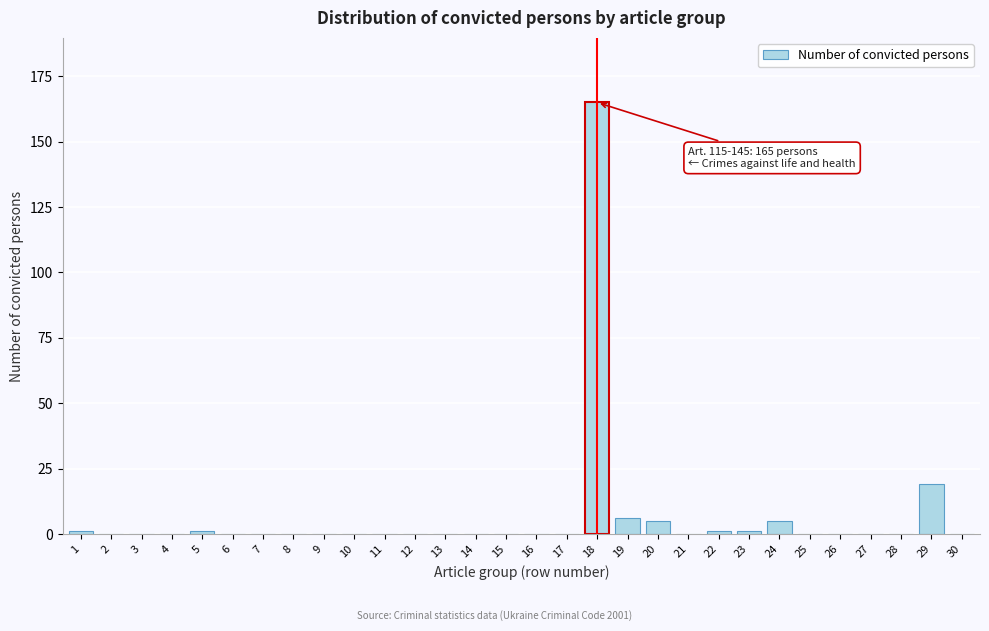

Reading right to left, extract all data points from this chart.

30=0	29=19	28=0	27=0	26=0	25=0	24=5	23=1	22=1	21=0	20=5	19=6	18=165	17=0	16=0	15=0	14=0	13=0	12=0	11=0	10=0	9=0	8=0	7=0	6=0	5=1	4=0	3=0	2=0	1=1